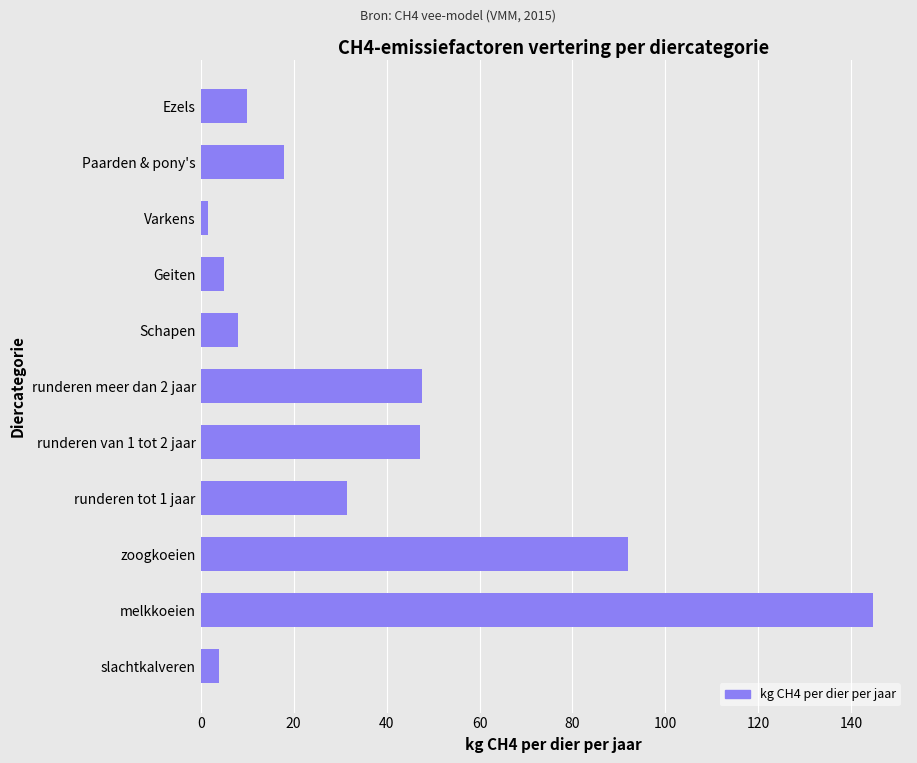

What is the average value?

37.2